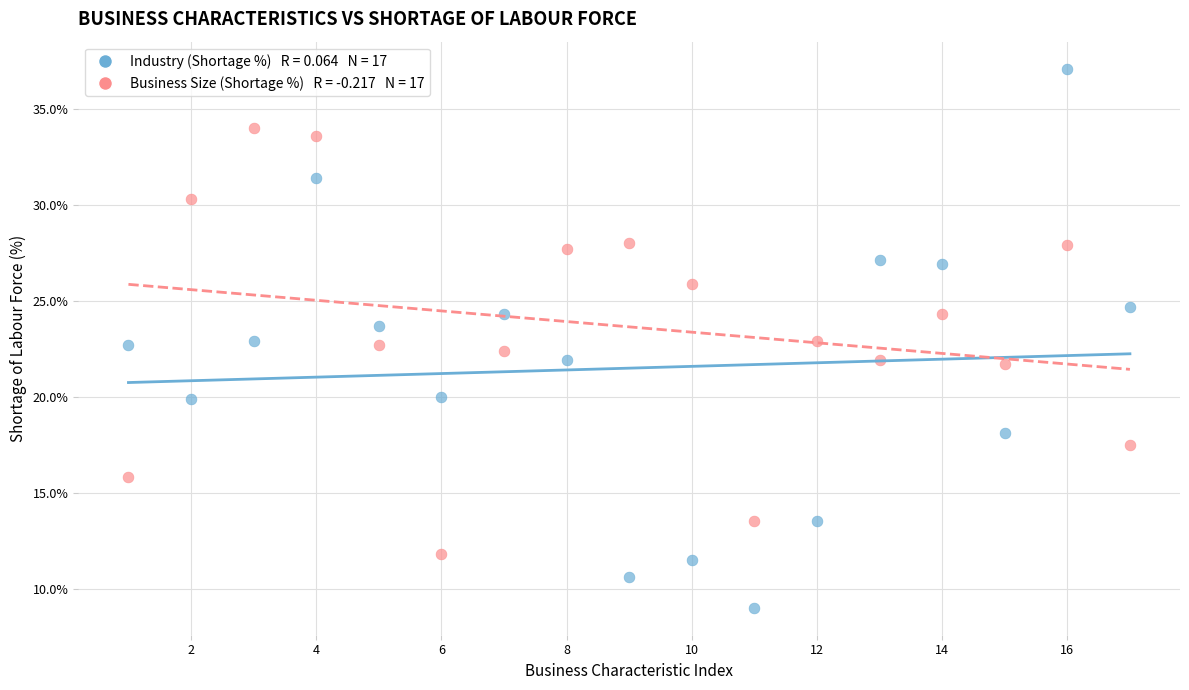

Across all data points, what is the range of X values (max minus min)?

16.0